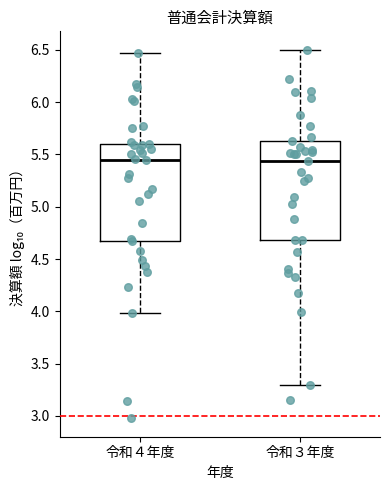

Reading left to right, read every box against the y-axis: the position of its median line, the range the box covers, and the ends of its whiskers. The values are not printed on the chart, so give them approximately, as read against the axis.

令和４年度: median 5.45, box 4.65 to 5.60, whiskers 4.00 to 6.45
令和３年度: median 5.45, box 4.70 to 5.65, whiskers 3.30 to 6.50